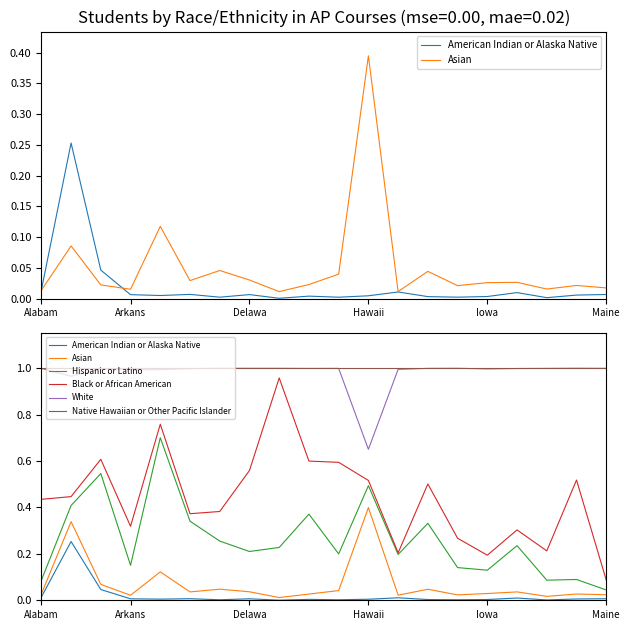

Reading right to left, transcribe all the data shown in this chart.

American Indian or Alaska Native: 0.0	0.0	0.0	0.0	0.0	0.0	0.0	0.0	0.0	0.0	0.0	0.0	0.0	0.0	0.0	0.0	0.0	0.0	0.3	0.0
Asian: 0.0	0.0	0.0	0.0	0.0	0.0	0.0	0.0	0.4	0.0	0.0	0.0	0.0	0.0	0.0	0.1	0.0	0.1	0.3	0.0
Hispanic or Latino: 0.0	0.1	0.1	0.2	0.1	0.1	0.3	0.2	0.5	0.2	0.4	0.2	0.2	0.3	0.3	0.7	0.2	0.5	0.4	0.1
Black or African American: 0.1	0.5	0.2	0.3	0.2	0.3	0.5	0.2	0.5	0.6	0.6	1.0	0.6	0.4	0.4	0.8	0.3	0.6	0.4	0.4
White: 1.0	1.0	1.0	1.0	1.0	1.0	1.0	1.0	0.7	1.0	1.0	1.0	1.0	1.0	1.0	1.0	1.0	1.0	1.0	1.0
Native Hawaiian or Other Pacific Islander: 1.0	1.0	1.0	1.0	1.0	1.0	1.0	1.0	1.0	1.0	1.0	1.0	1.0	1.0	1.0	1.0	1.0	1.0	1.0	1.0